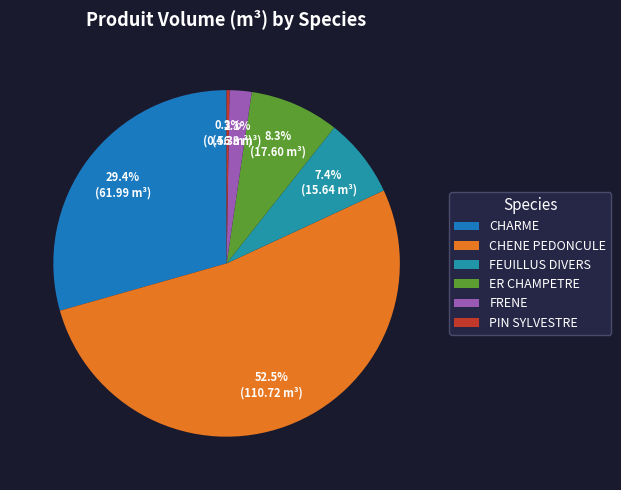

What is the change in value from CHARME to CHENE PEDONCULE?

+48.8